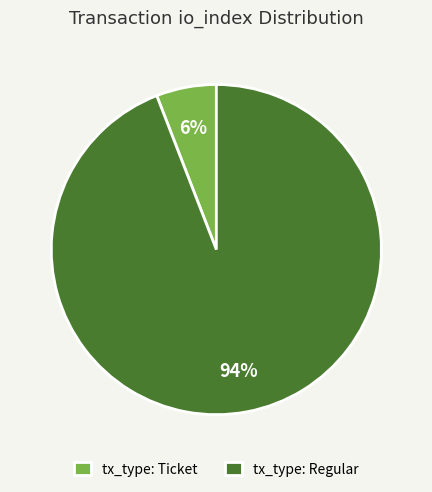

The tx_type: Regular slice represents 99% of the pie. True or false?

False